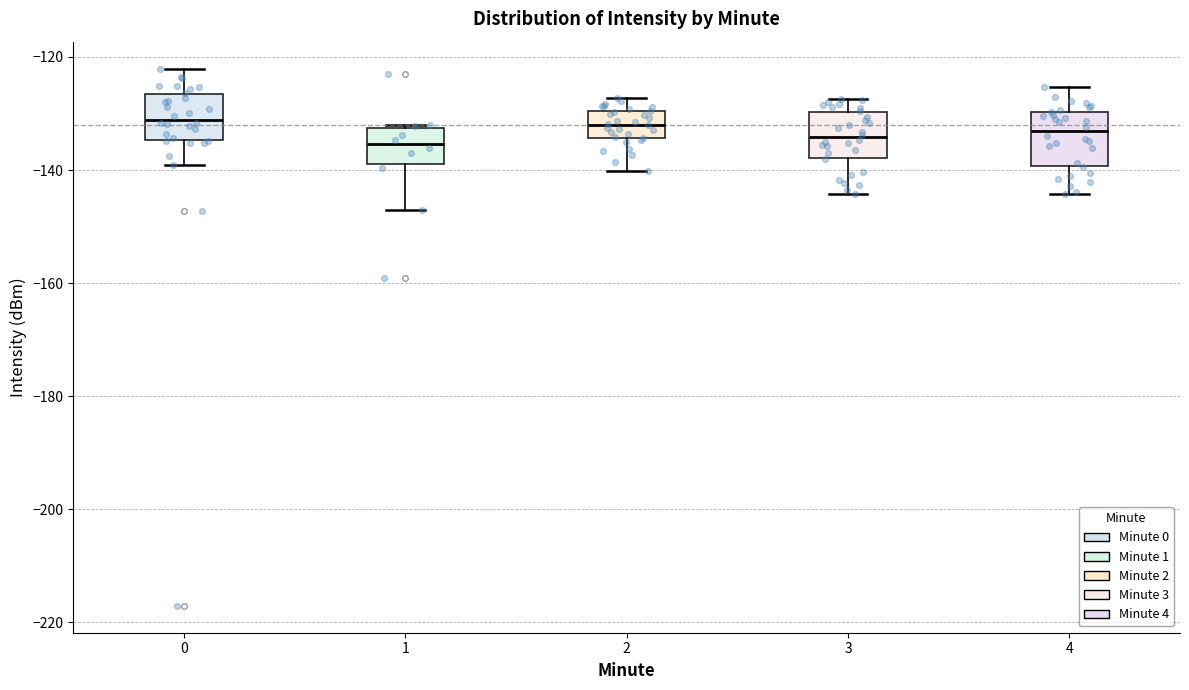

Reading left to right, read every box against the y-axis: the position of its median line, the range the box covers, and the ends of its whiskers. The values are not printed on the chart, so give them approximately, as read against the axis.

0: median -132, box -134 to -126, whiskers -140 to -122
1: median -136, box -138 to -132, whiskers -146 to -132 (just above the box's upper edge)
2: median -132, box -134 to -130, whiskers -140 to -128
3: median -134, box -138 to -130, whiskers -144 to -128
4: median -134, box -140 to -130, whiskers -144 to -126